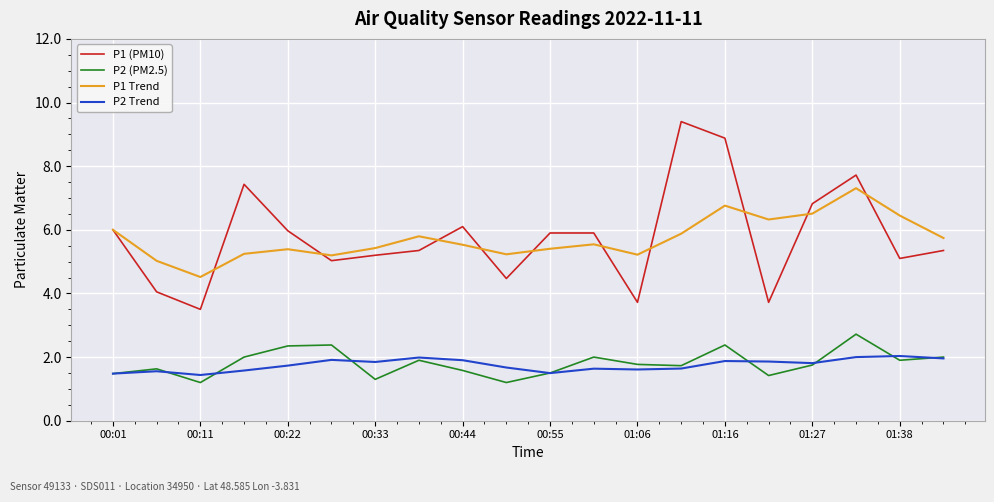

Rank the series by their maximum value, from highest to lowest.

P1 (PM10), P1 Trend, P2 (PM2.5), P2 Trend